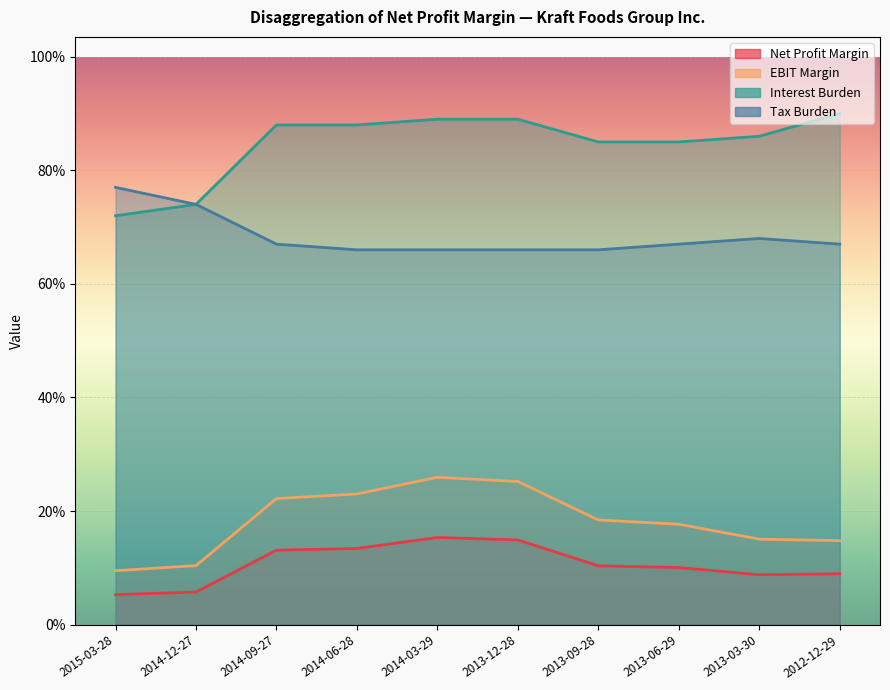

True or false: Tax Burden has more than 0 points higher than both neighbors.

True